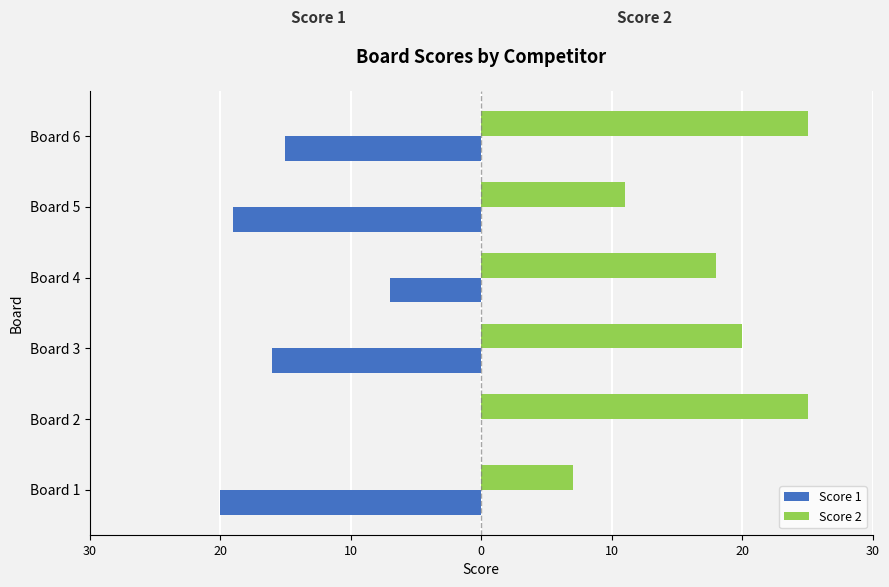

What are all the series names shown in the legend?

Score 1, Score 2